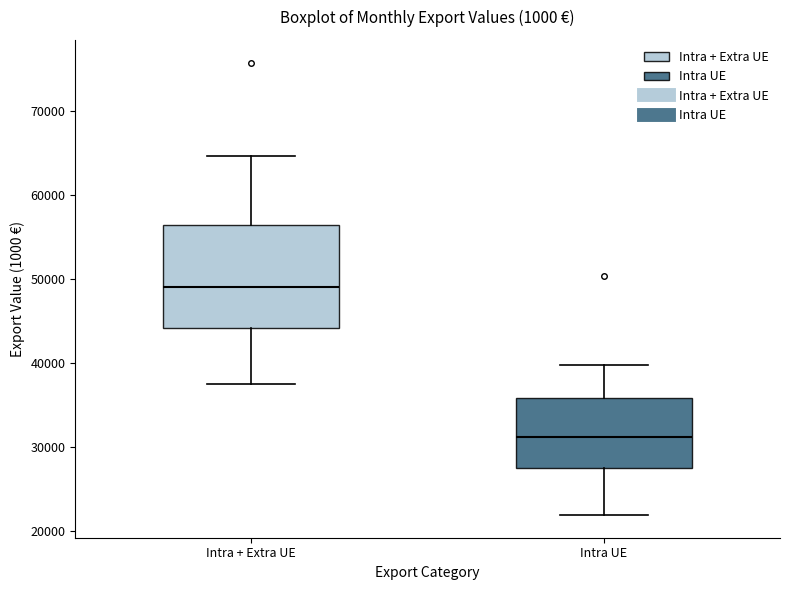

Which box has the lowest median line?

Intra UE